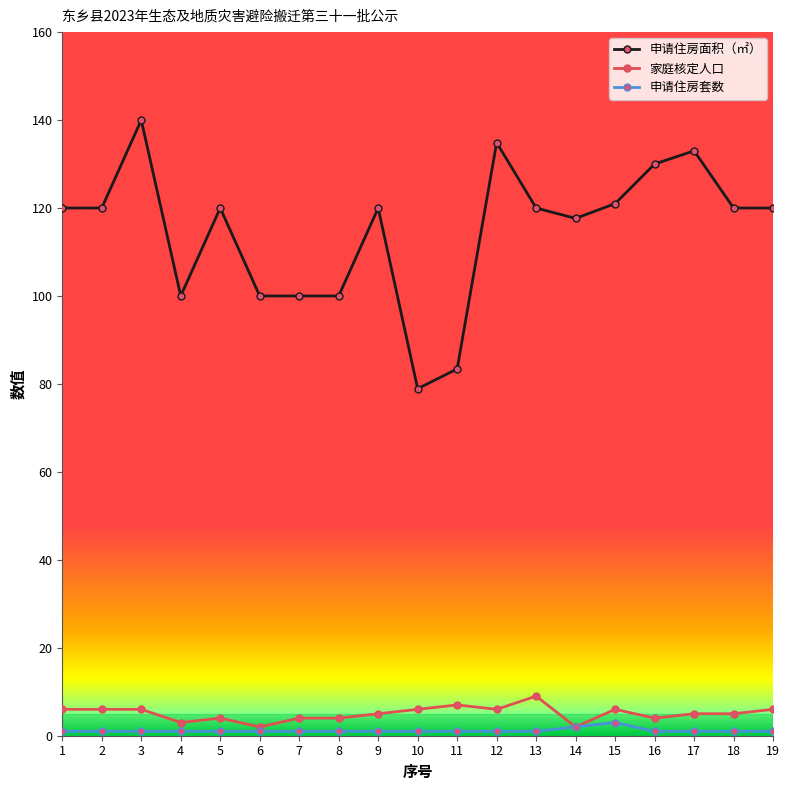

At how many categories does at least one series exceed 105?

13